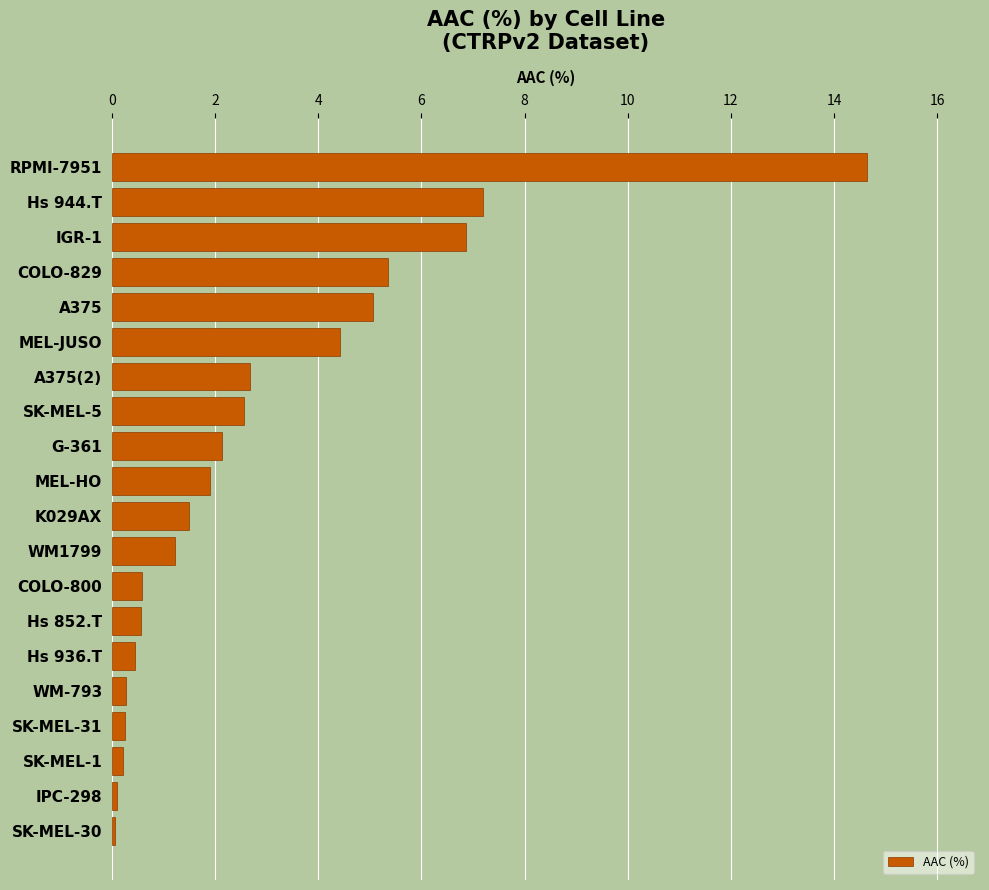

What is the label of the 10th bar from the top?

MEL-HO